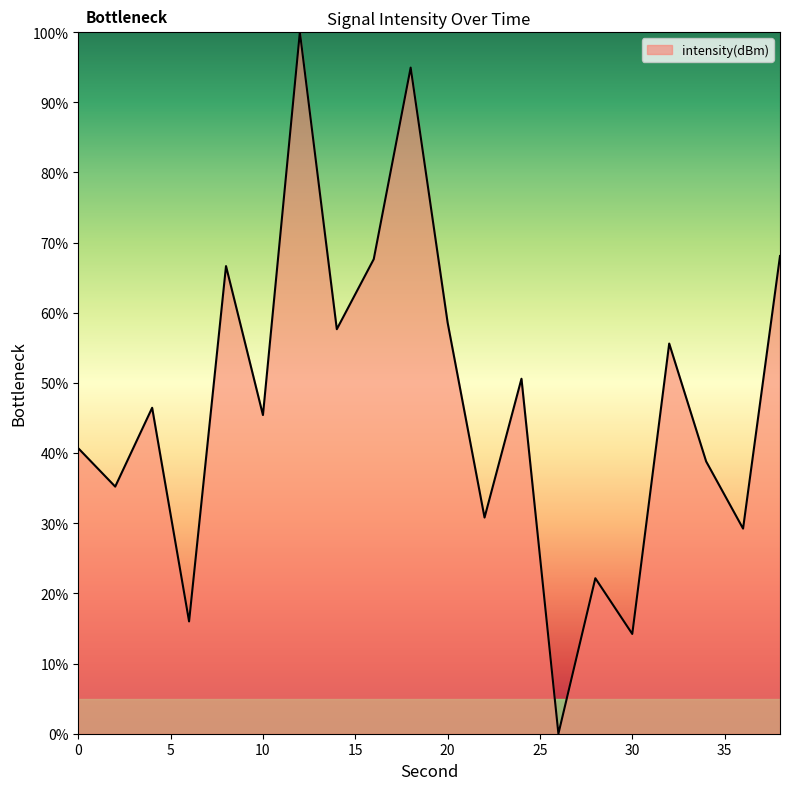

What is the difference between the maximum and minimum values?

100.0